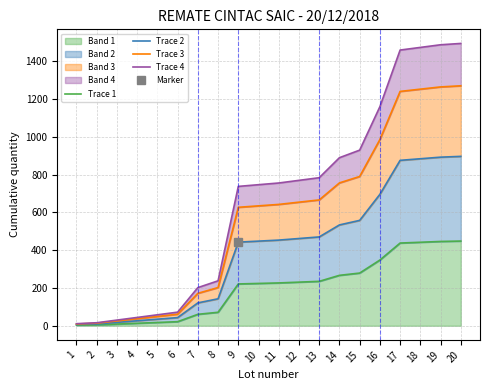

True or false: Trace 1 has a value of 221.4 at 9.

True